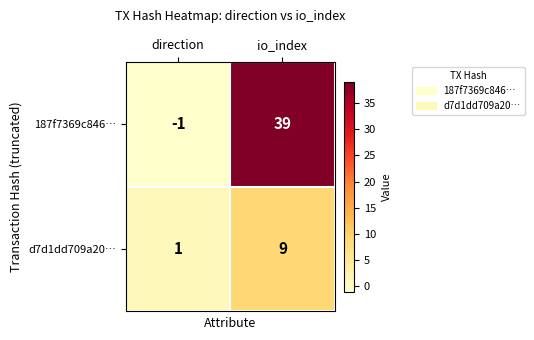

Rank the series by their maximum value, from lowest to highest.

d7d1dd709a20…, 187f7369c846…